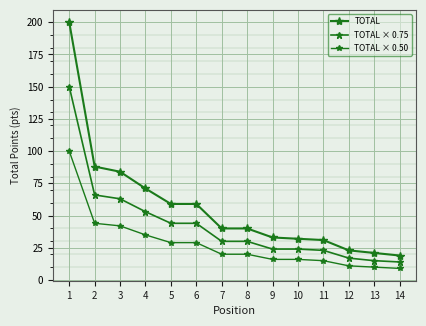

Count the number of data series in this chart.

3